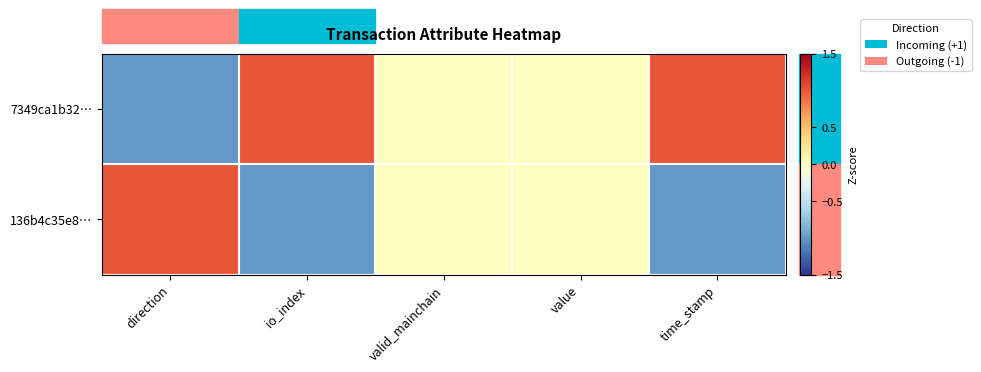

List the series in order of their overall mean, highest first.

7349ca1b32…, 136b4c35e8…